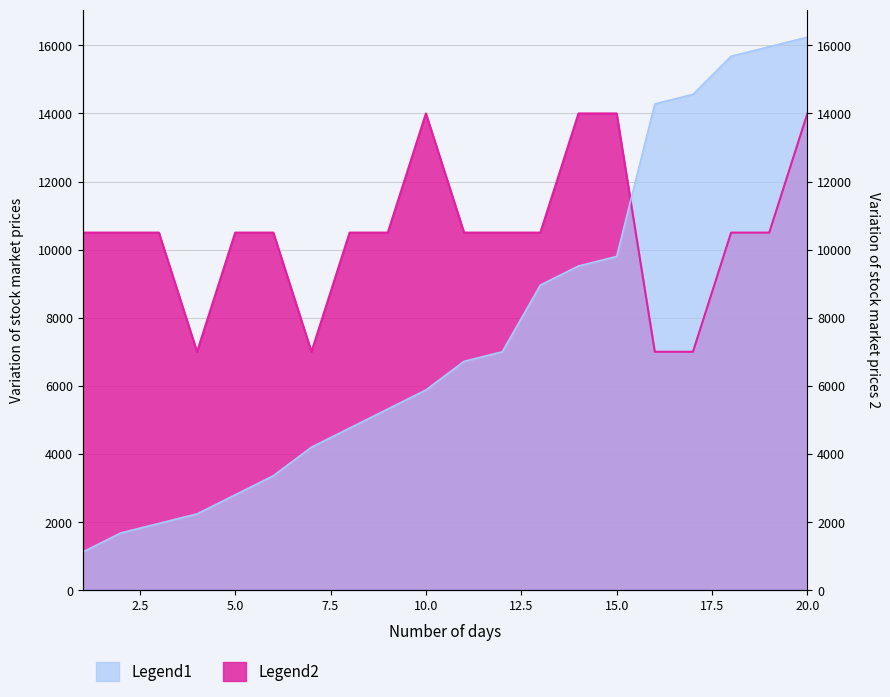

What is the difference between the highest and lowest values at 15?

4200